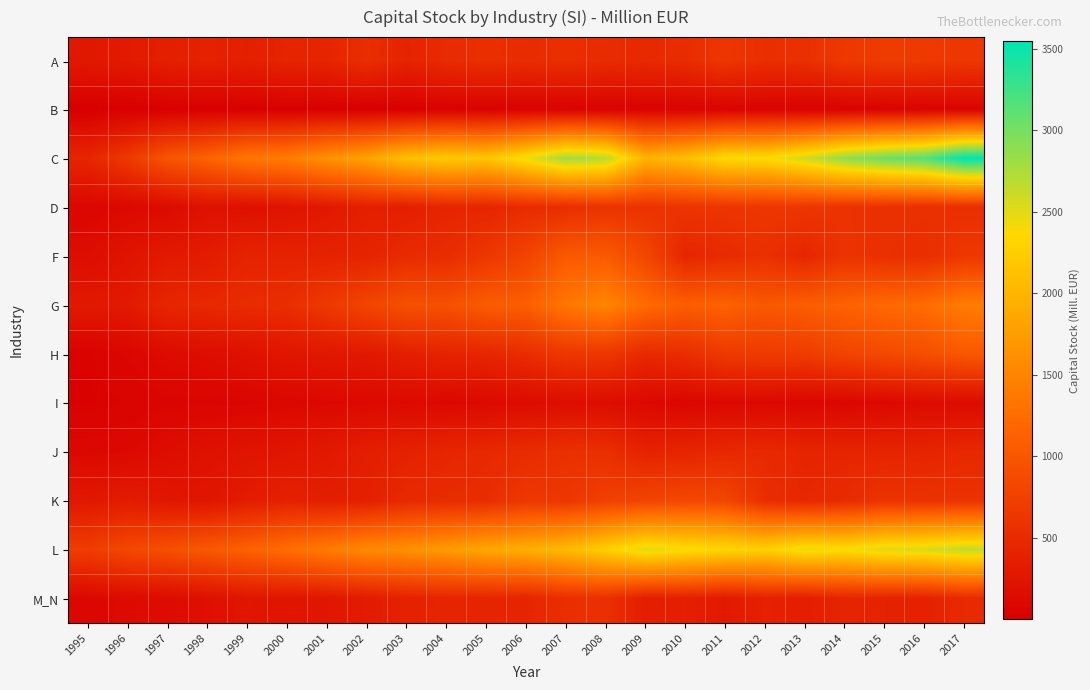

List the series in order of their peak value, lowest first.

B, I, J, M_N, D, A, K, H, F, G, L, C